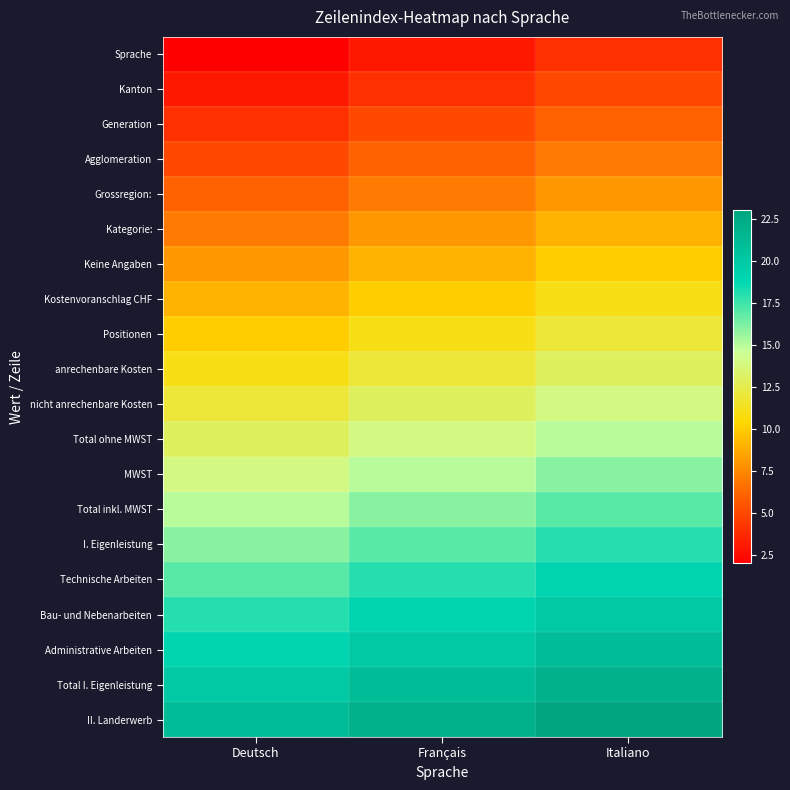

What is the maximum value shown in the chart?

23